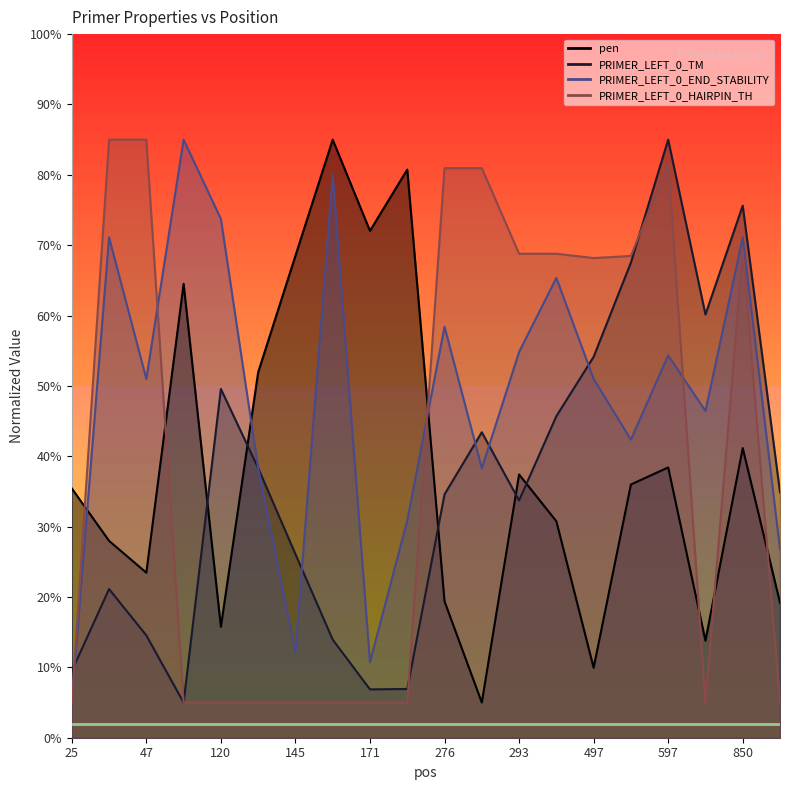

What is the value of the PRIMER_LEFT_0_HAIRPIN_TH point at the 5th from the left?

5.0